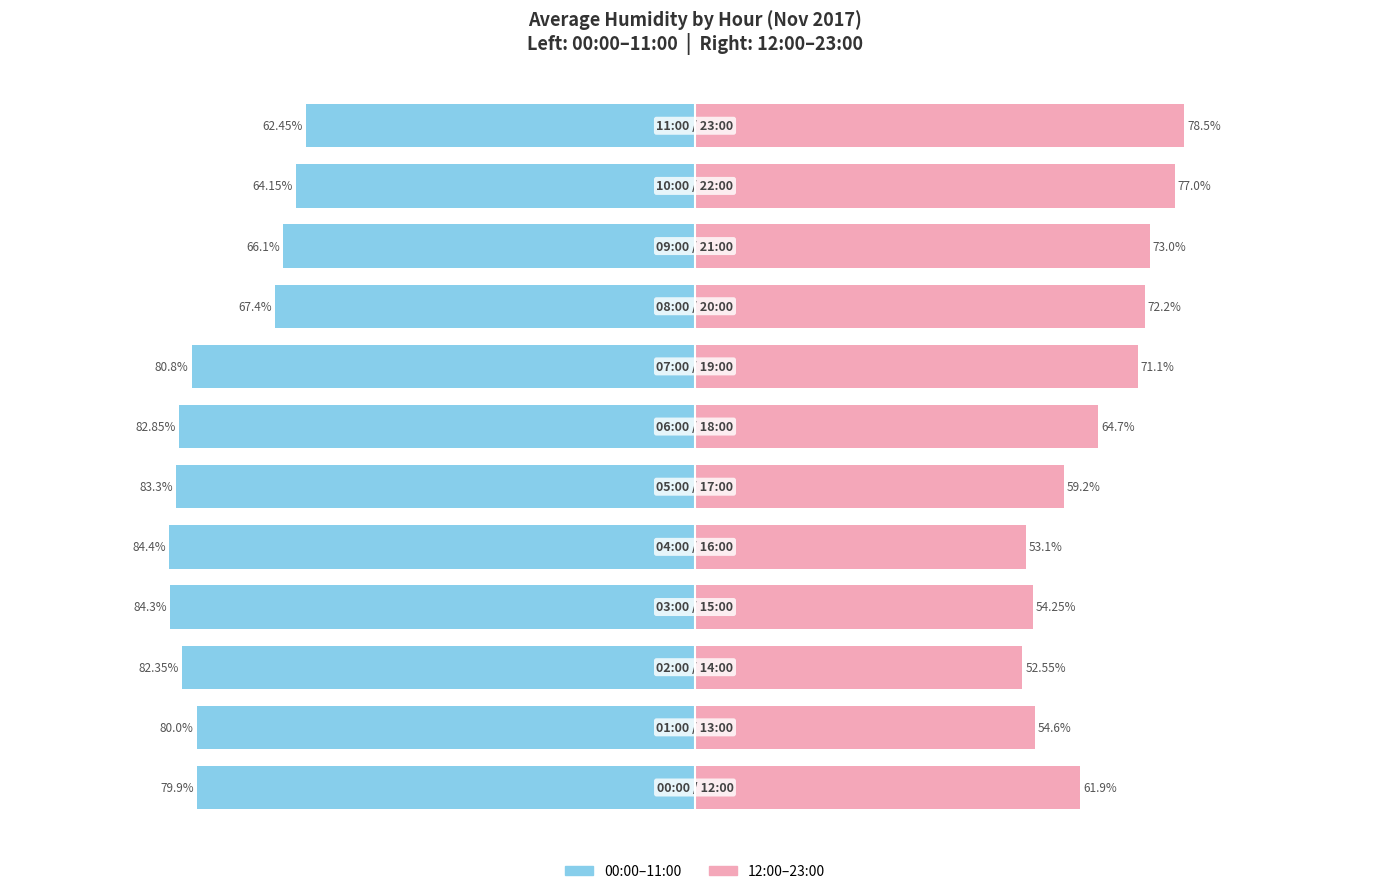

What is the sum of all 00:00-11:00 values?

-918.0